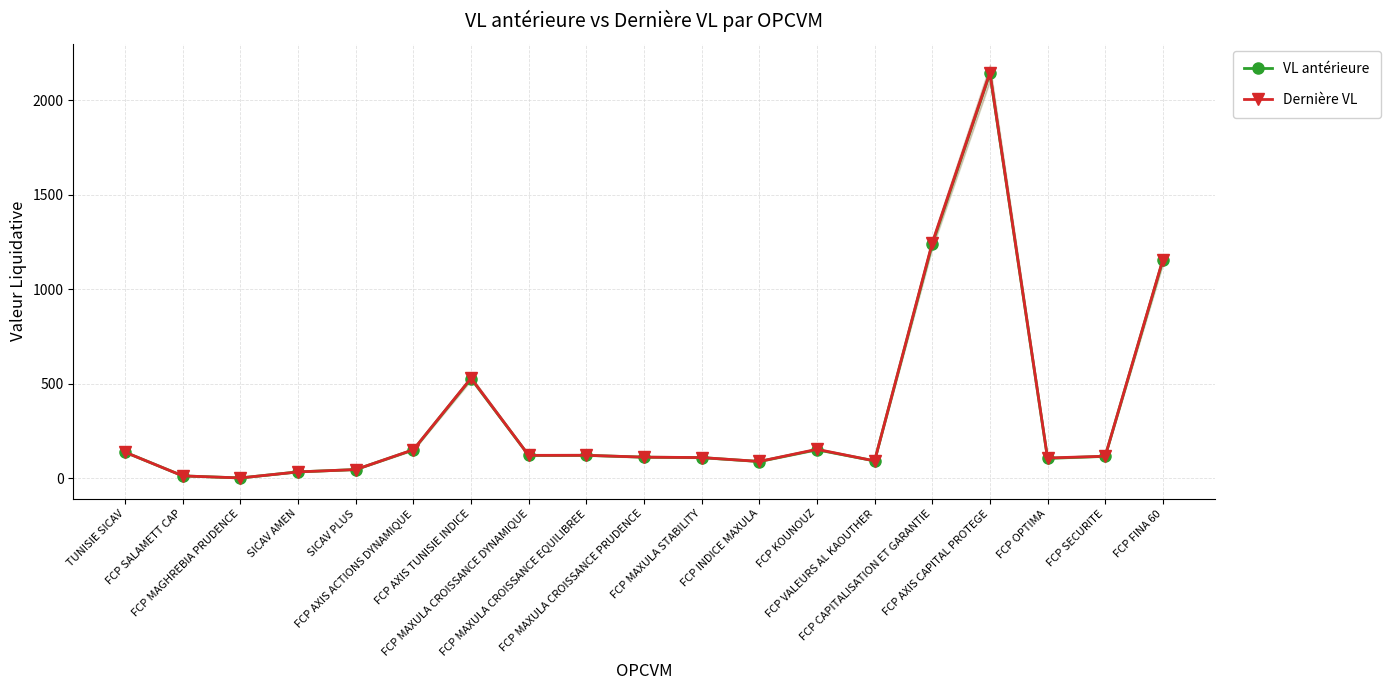

True or false: Dernière VL and VL antérieure cross at least once.

True